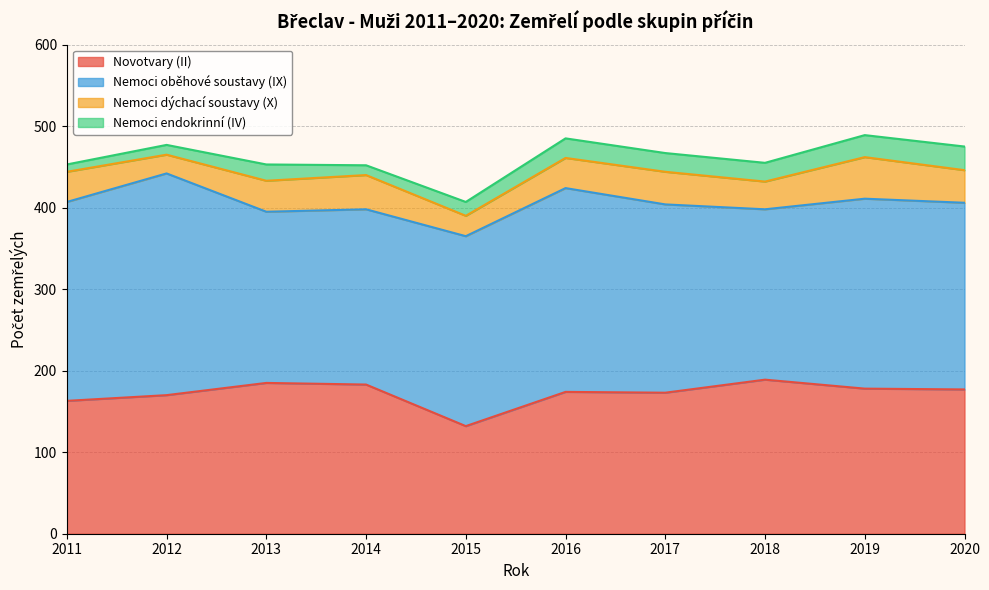

In Nemoci oběhové soustavy (IX), how many points are higher than both neighbors (excluding endpoints)?

3